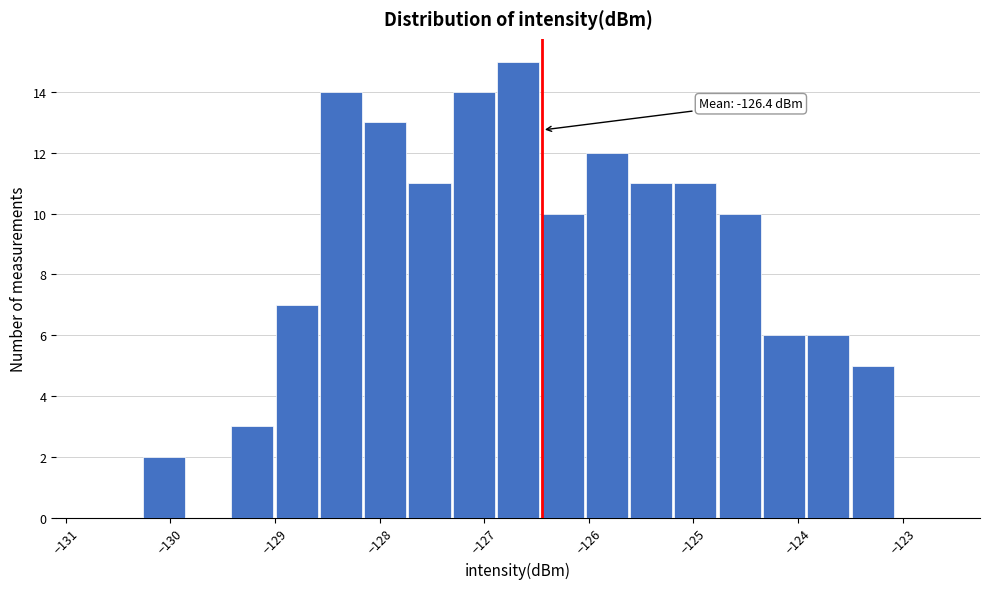

Over which range of the x-axis is the bar tallest?

-126.9 to -126.5